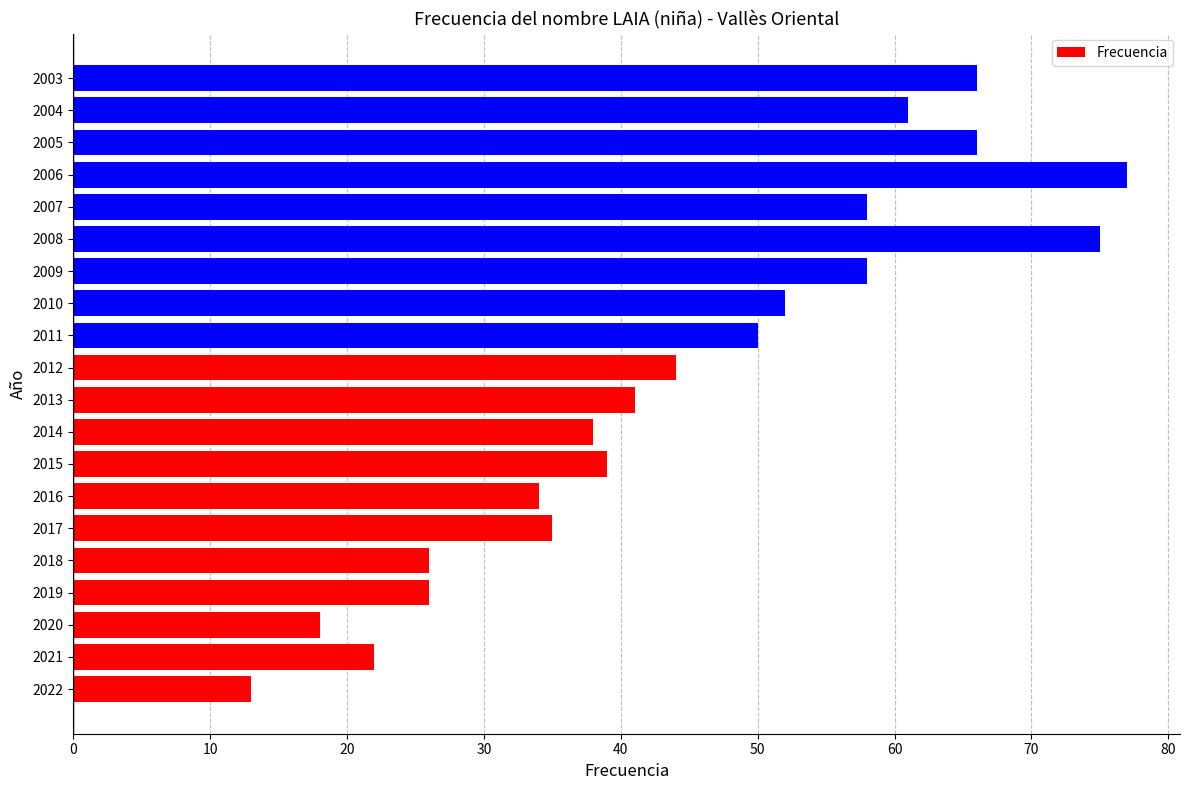

What is the smallest value displayed?

13